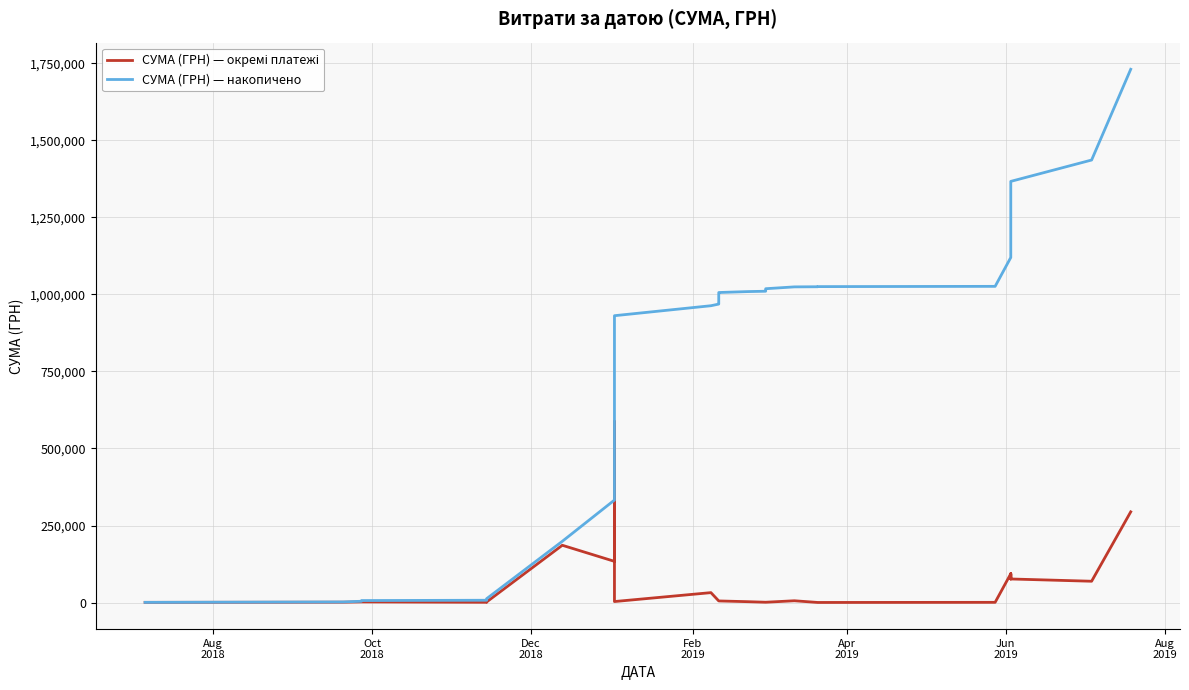

What is the value of the СУМА (ГРН) — накопичено point at the 10th from the left?

920556.3